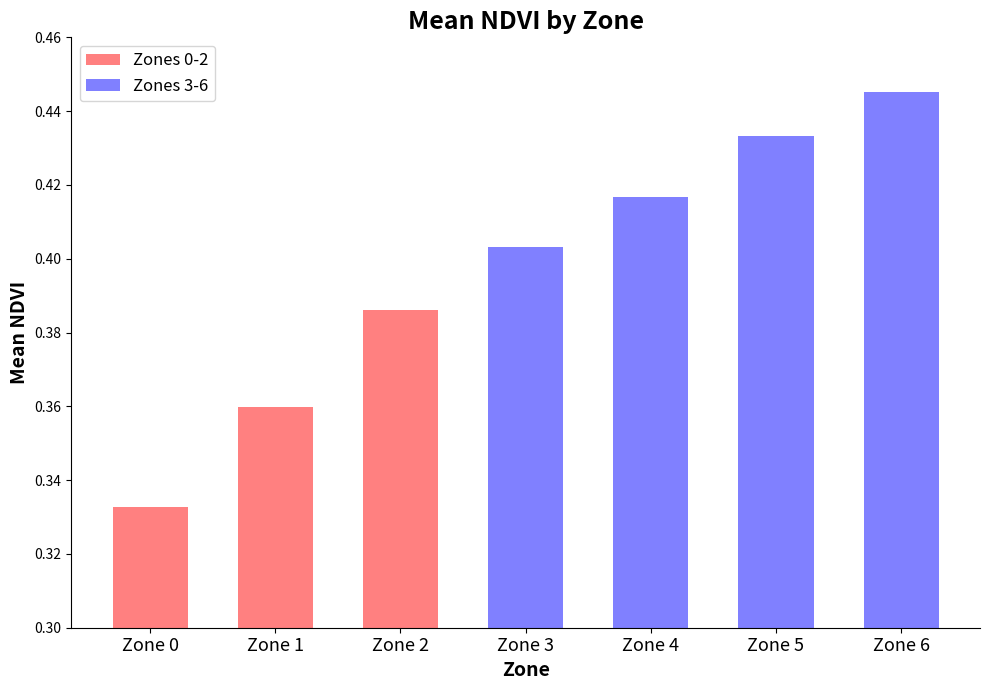

Are the bars grouped side by side (vs. stacked)?

No